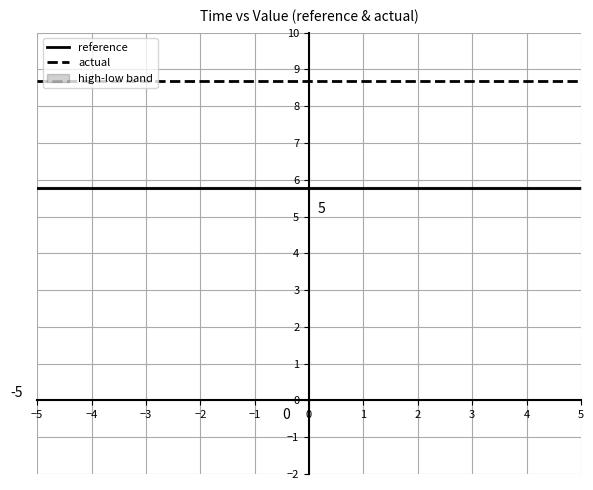

What is the approximate value of actual at 5?

8.7